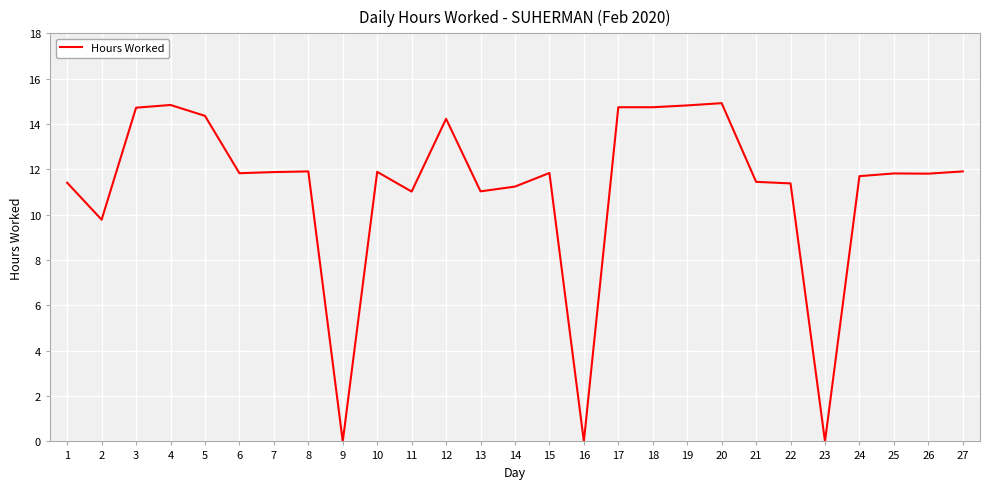

What is the change in value from 5 to 22?

-3.0